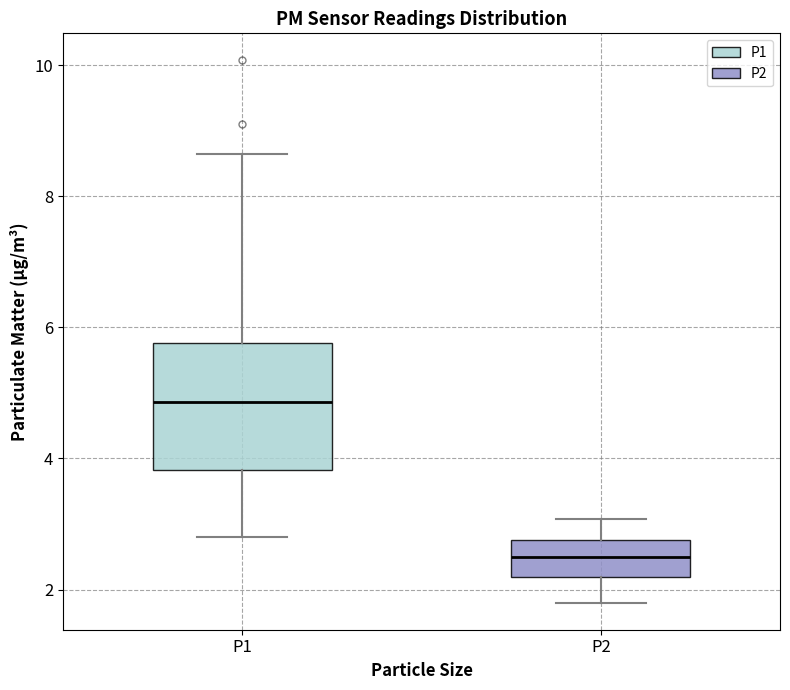

Reading left to right, transcribe this box plot: for each box, give where its median line is, the range the box spans, and where its two whiskers end, as read against the y-axis. The values are not printed on the chart, so give them approximately, as read against the axis.

P1: median 4.8, box 3.8 to 5.8, whiskers 2.8 to 8.6
P2: median 2.6, box 2.2 to 2.8, whiskers 1.8 to 3.0